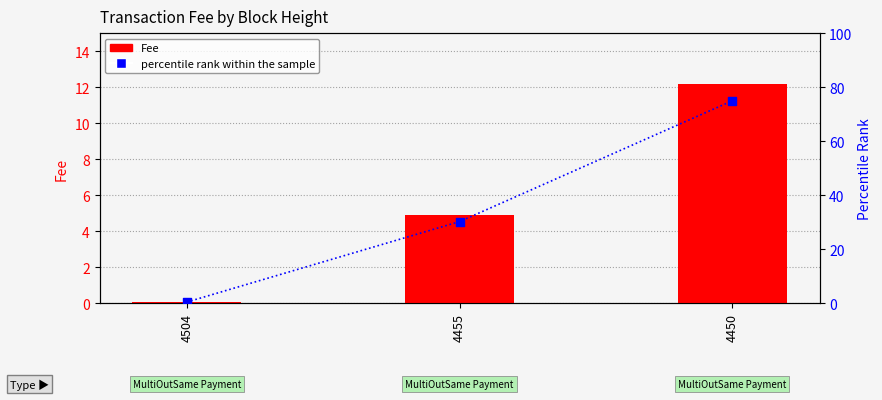

Which series contains the highest Y value?

percentile rank within the sample